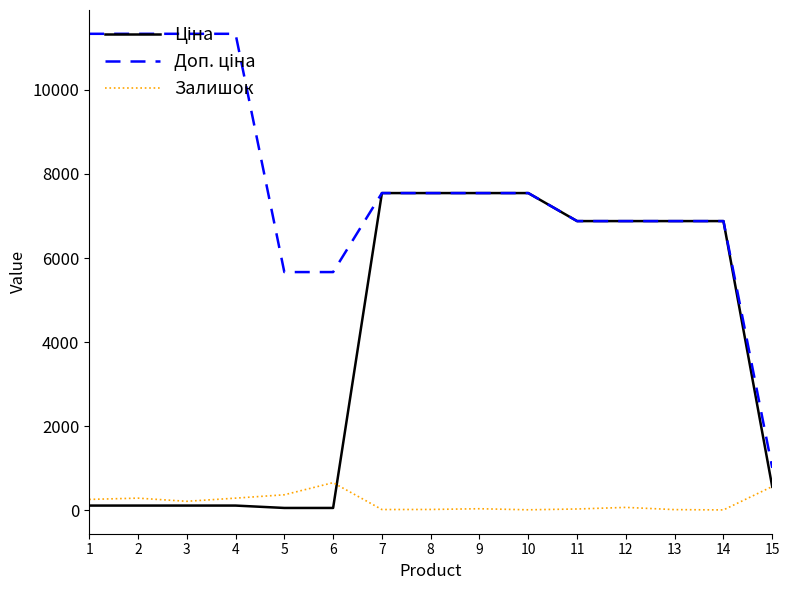

What is the maximum value shown in the chart?

11334.0